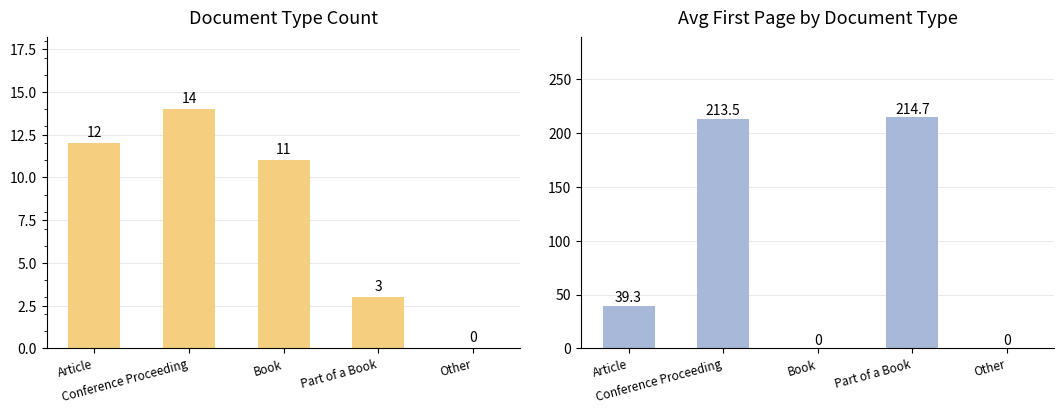

True or false: Count has a value of -5.4 at Other.

False